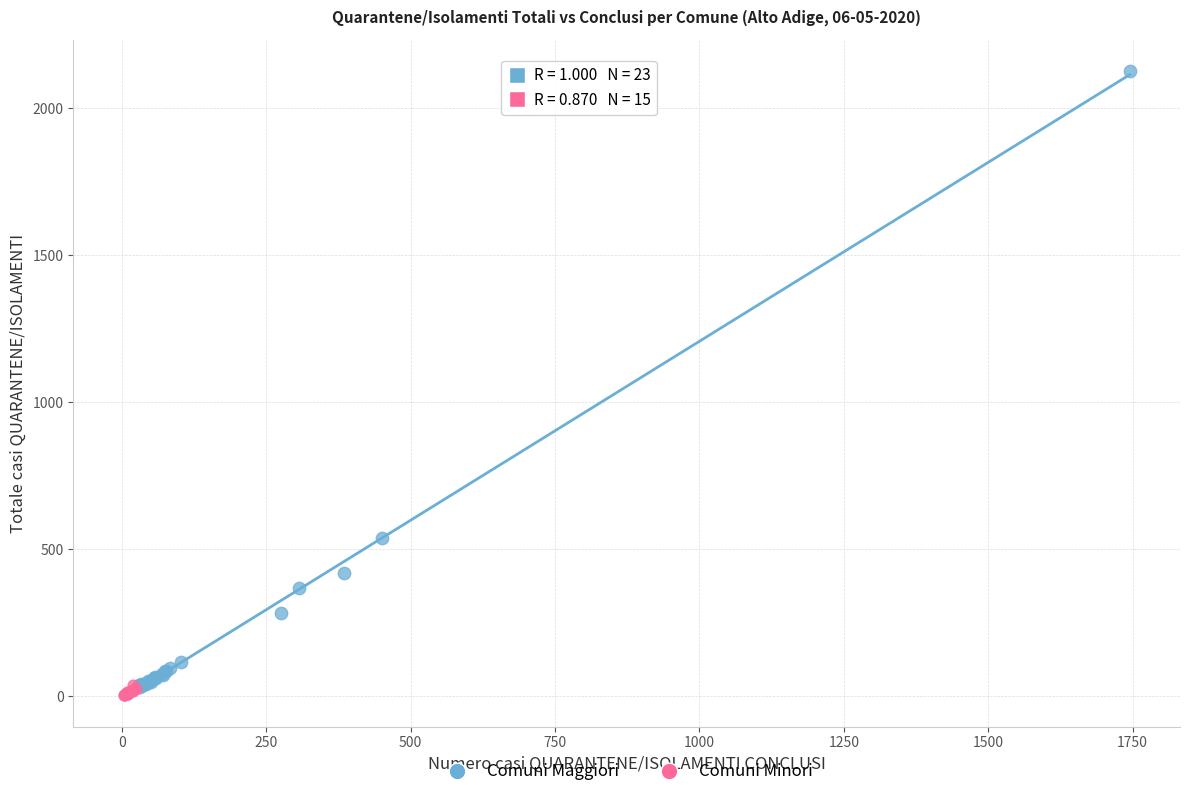

What are all the series names shown in the legend?

Comuni Maggiori, Comuni Minori